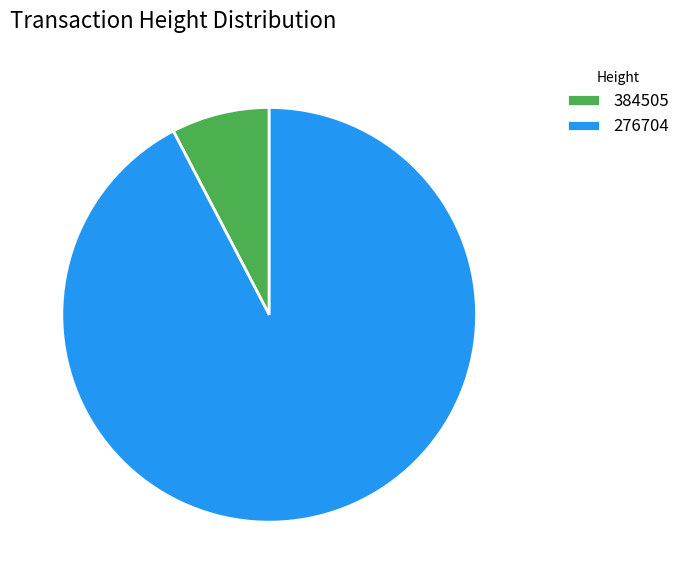

Is it true that 276704 is 92% of the pie?

True